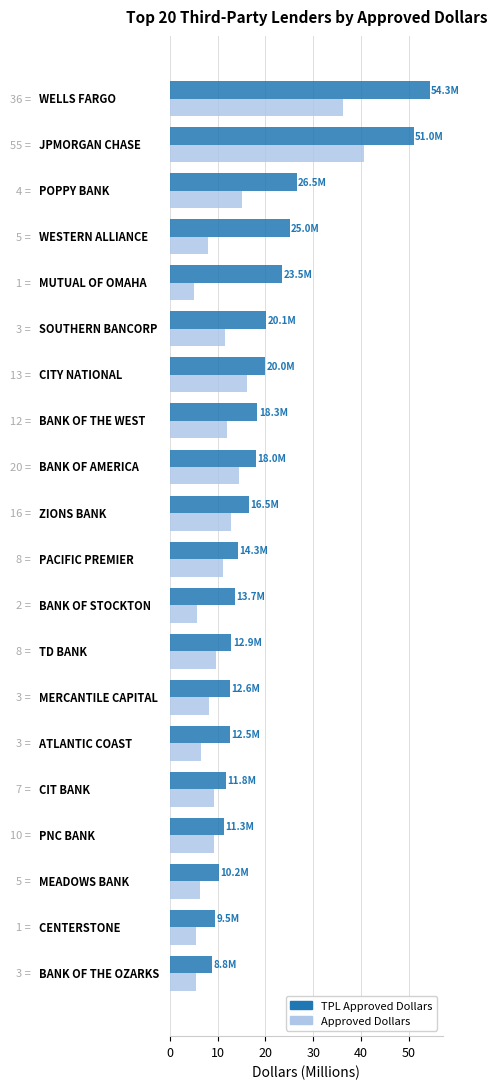

What is the minimum value shown in the chart?

5.0